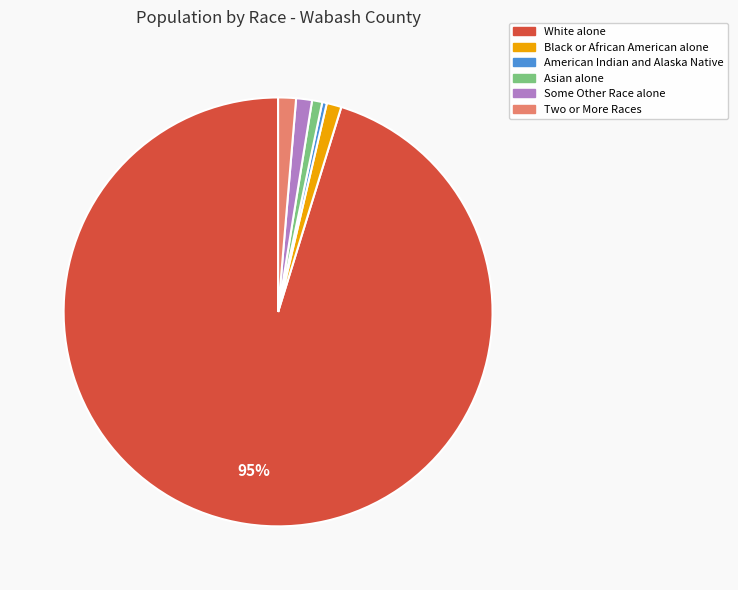

What is the majority slice?

White alone